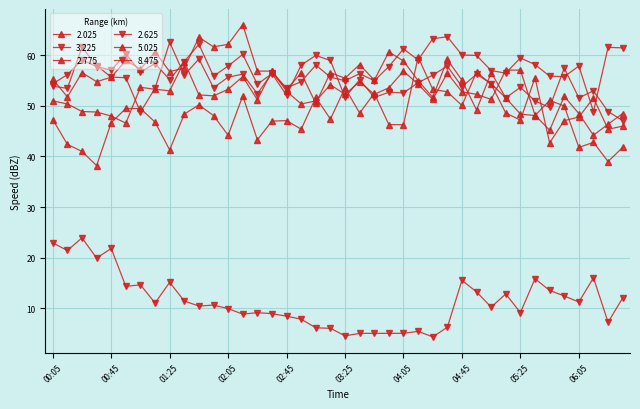

Which series has the largest total across all categories?

3.225